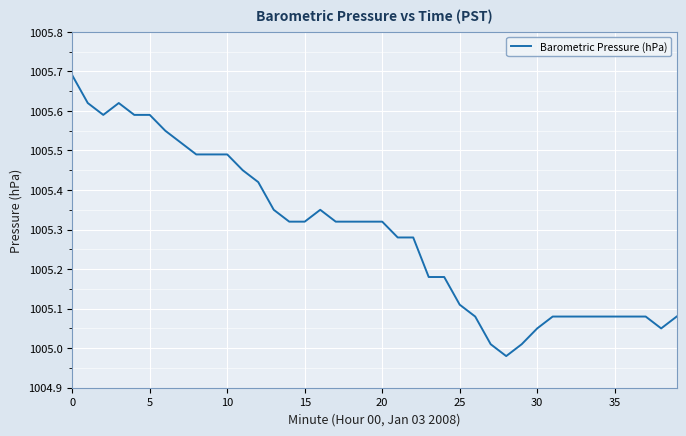

What is the label of the 30th point from the left?

29